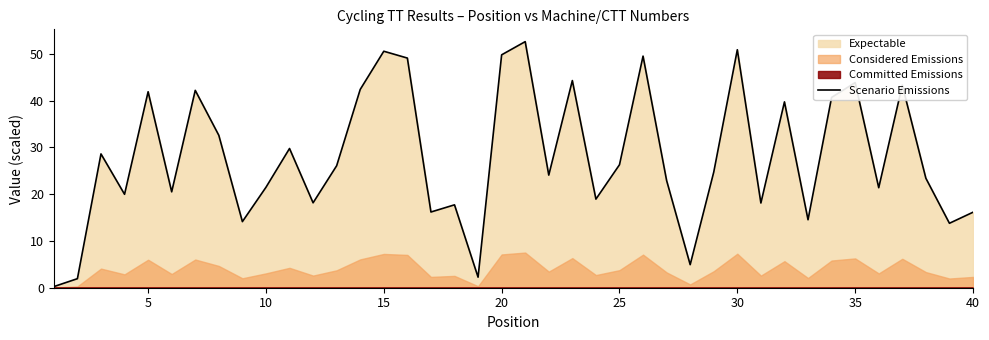

Reading left to right, what are all the values shown in this chart?

0.2	1.9	28.6	20.0	41.9	20.5	42.2	32.6	14.1	21.5	29.8	18.2	26.1	42.4	50.6	49.1	16.2	17.7	2.3	49.8	52.6	24.1	44.3	18.9	26.3	49.5	22.9	4.9	24.7	50.9	18.1	39.7	14.5	40.7	43.9	21.4	43.3	23.4	13.8	16.1